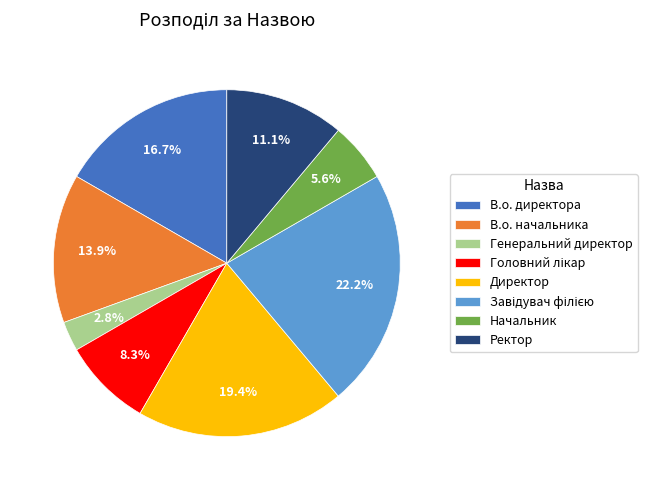

What is the smallest slice in the pie chart?

Генеральний директор